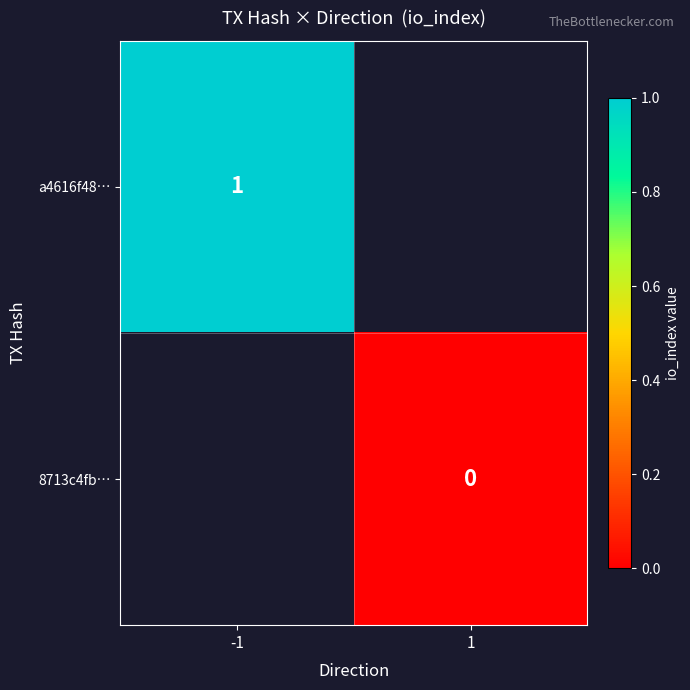

True or false: a4616f48… has a value of 1 at -1.

True